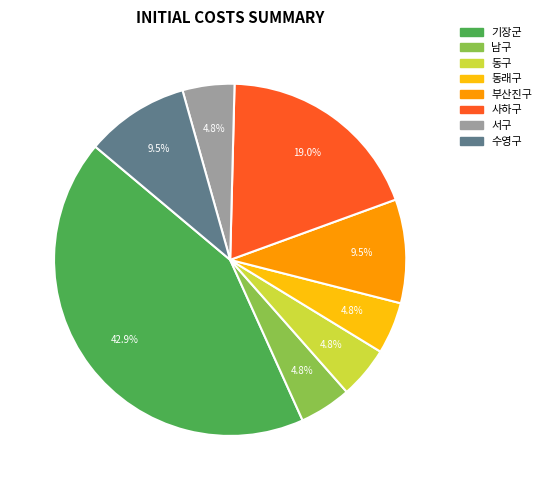

To the nearest percent, what is the average slice percentage?

12%